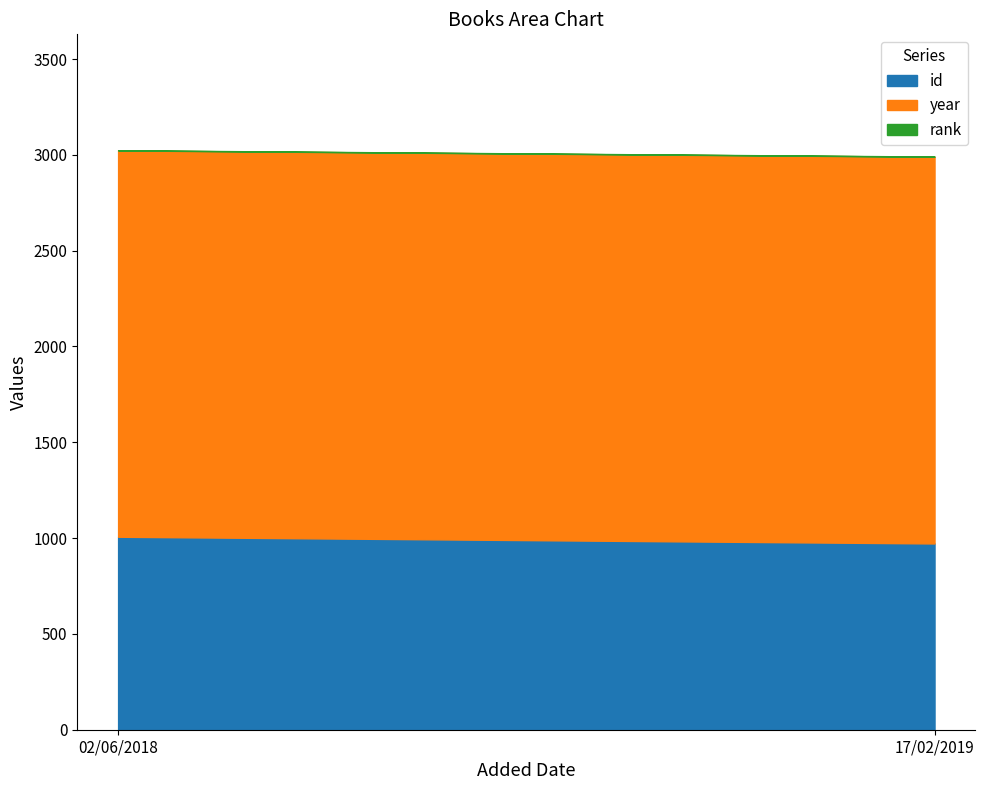

Which series has the largest total across all categories?

year